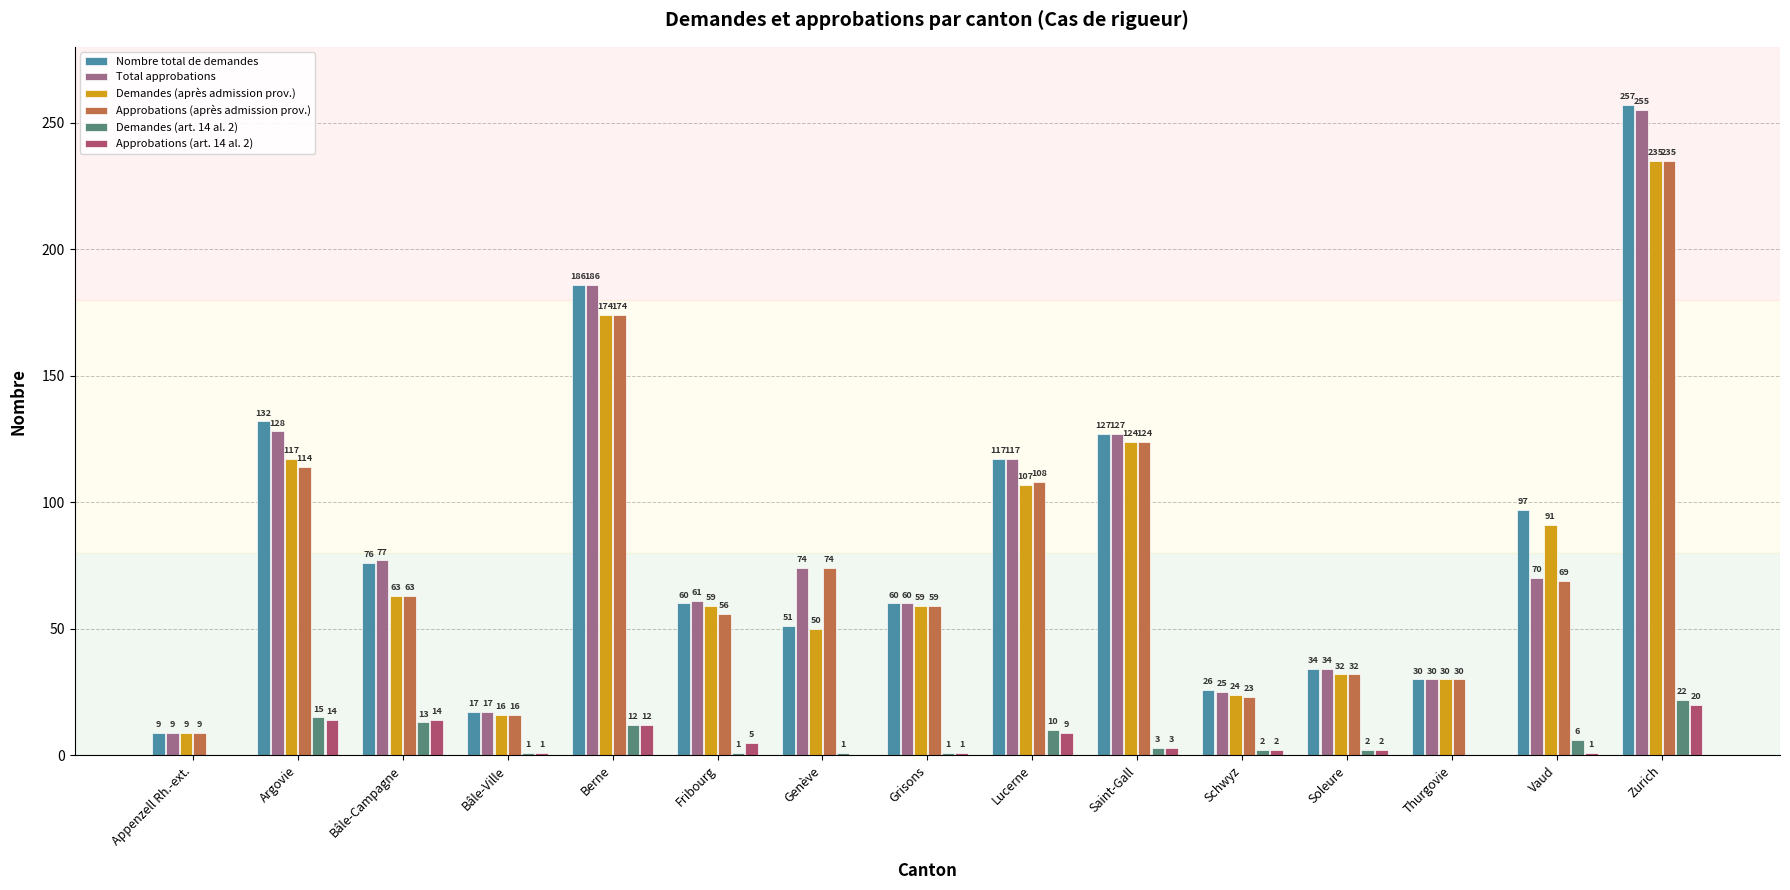

What is the approximate value of Demandes (après admission prov.) at Saint-Gall?

124